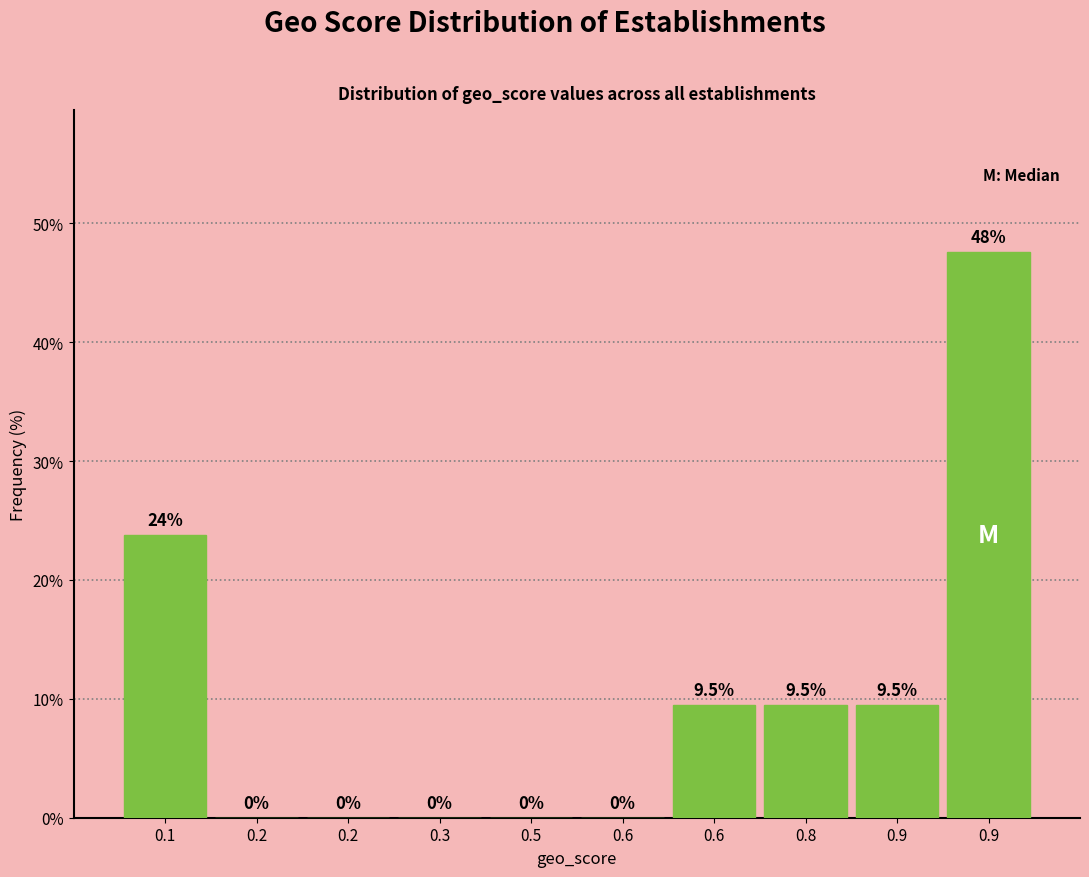

How many positive values are there?

5